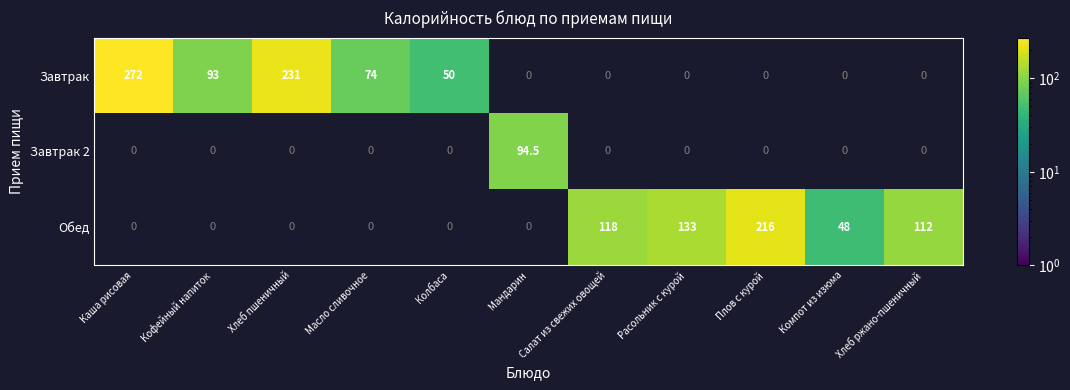

How many series are shown in this chart?

3